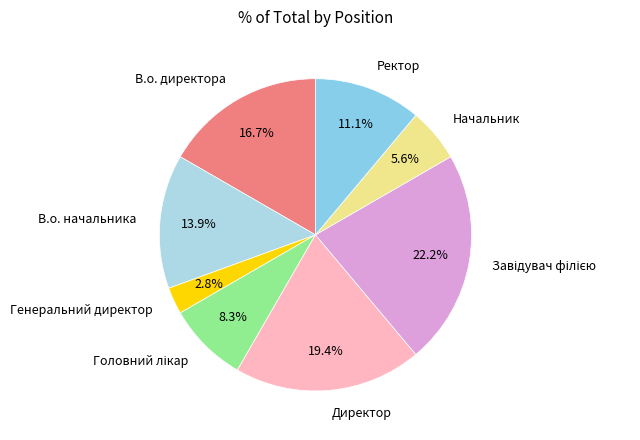

Count the number of slices in the pie.

8